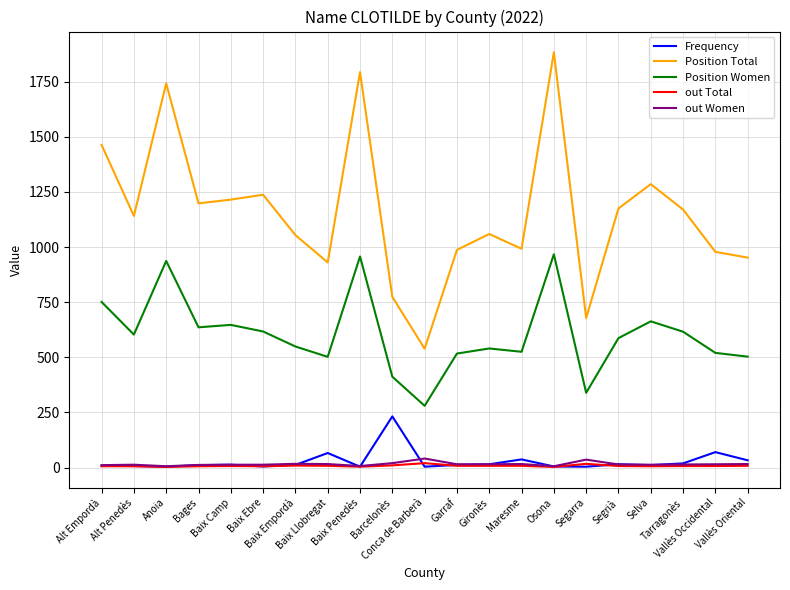

True or false: Position Women and out Total cross at least once.

False